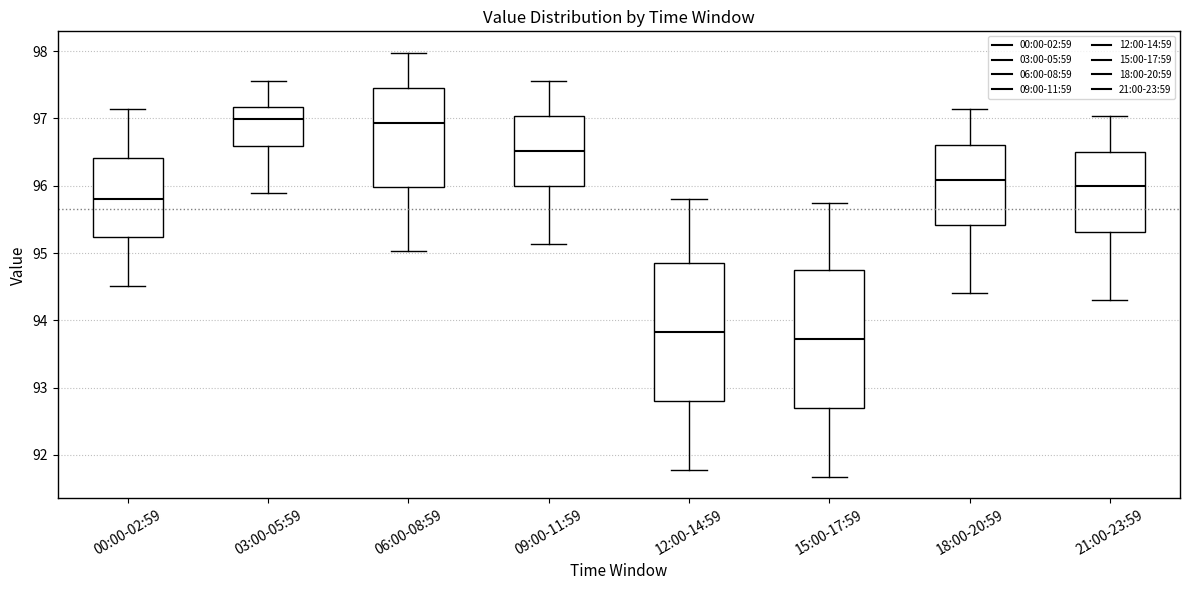

Where is the upper edge of the box for 12:00-14:59 on the y-axis? The values are not printed on the chart, so give them approximately, as read against the axis.

94.8